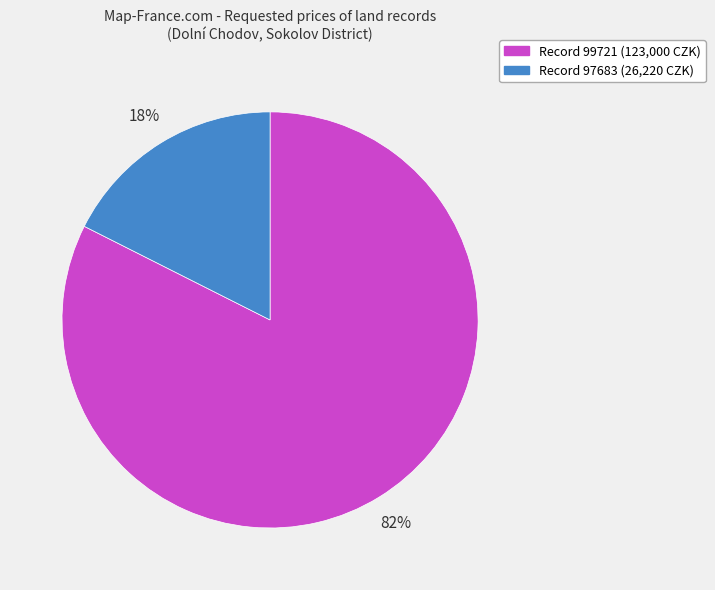

Does any single category account for the majority?

Yes